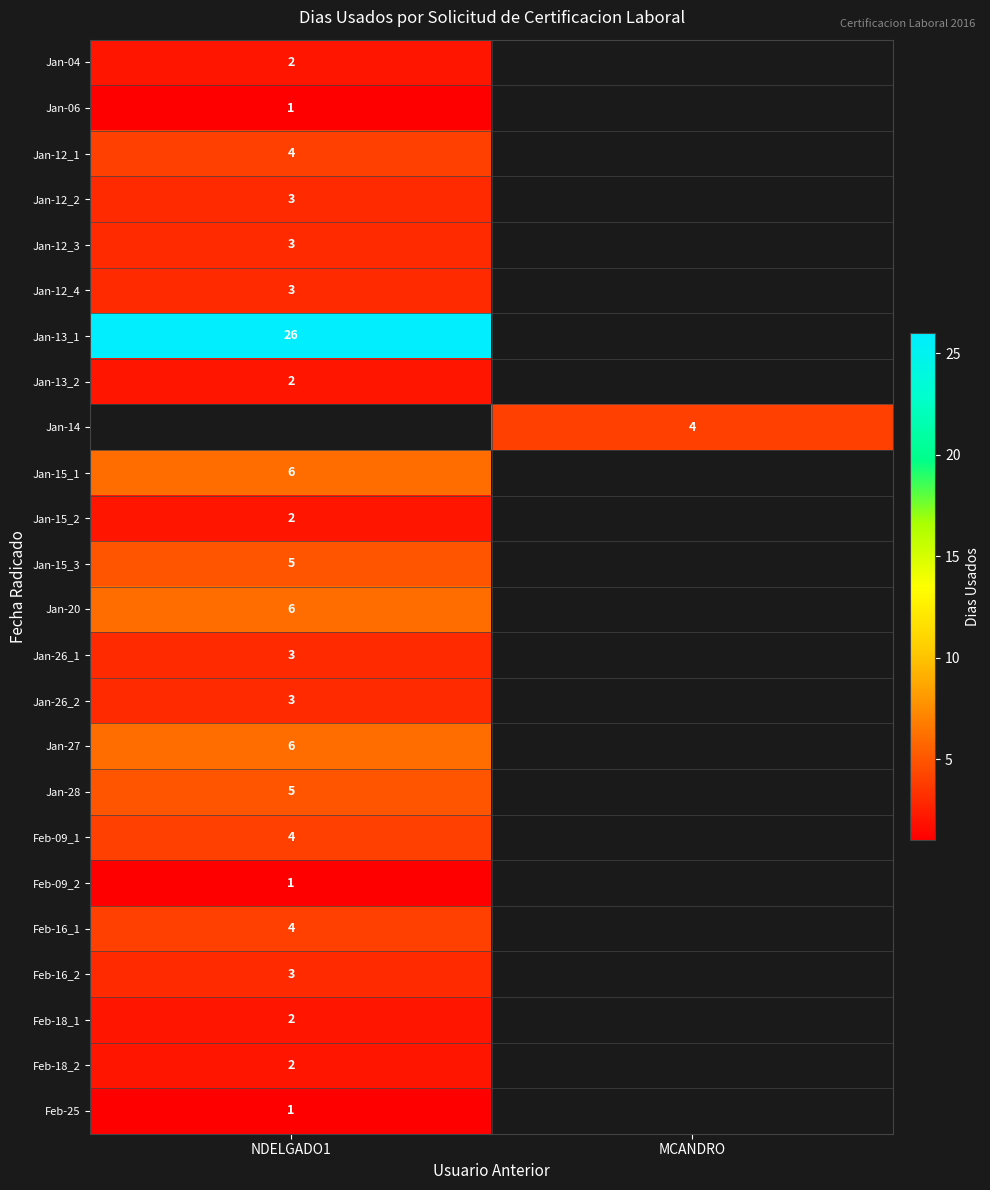

Is it true that Jan-13_1 equals 26 at NDELGADO1?

True